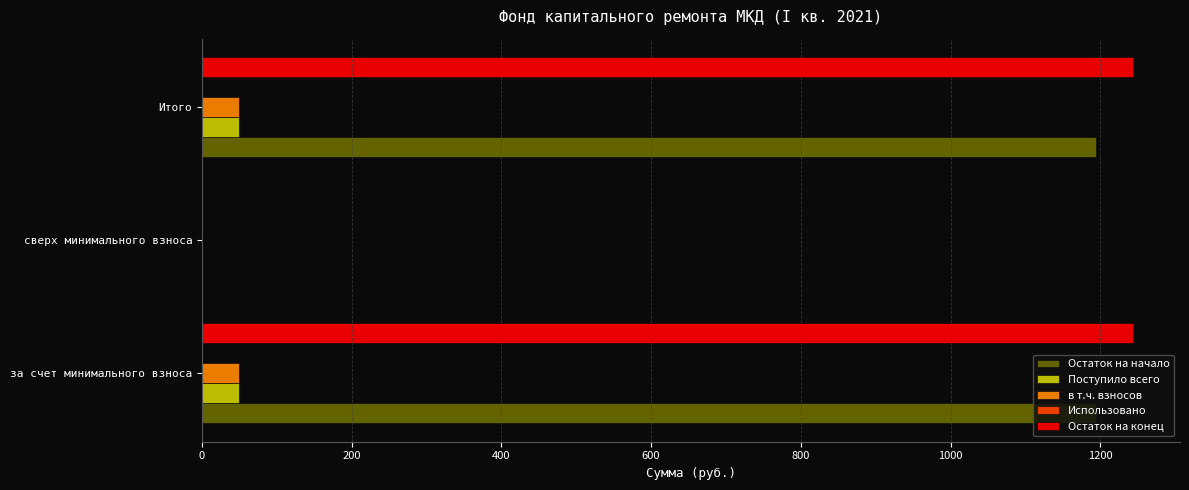

The Остаток на начало series shows 0.0 at сверх минимального взноса. True or false?

True